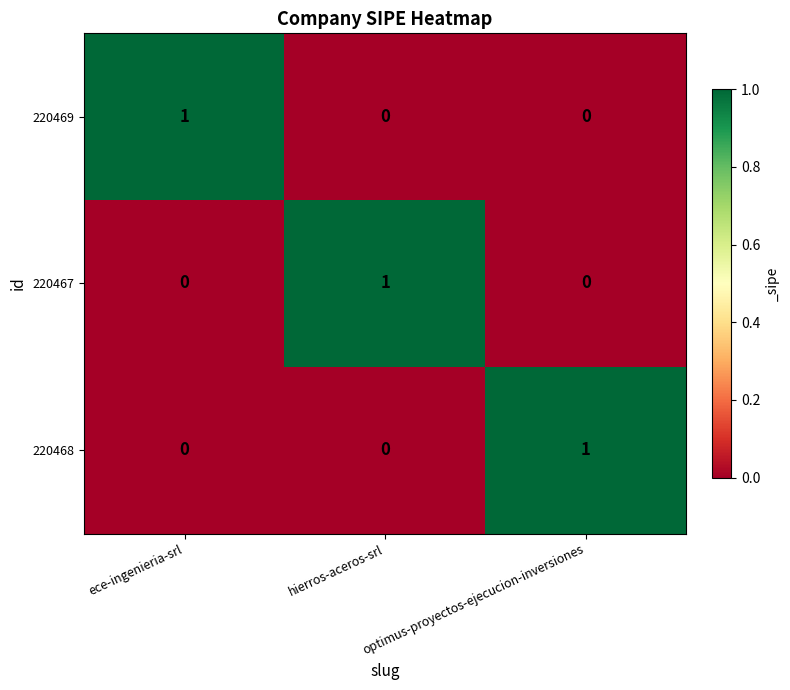

Is it true that 220469 equals 0 at optimus-proyectos-ejecucion-inversiones?

True